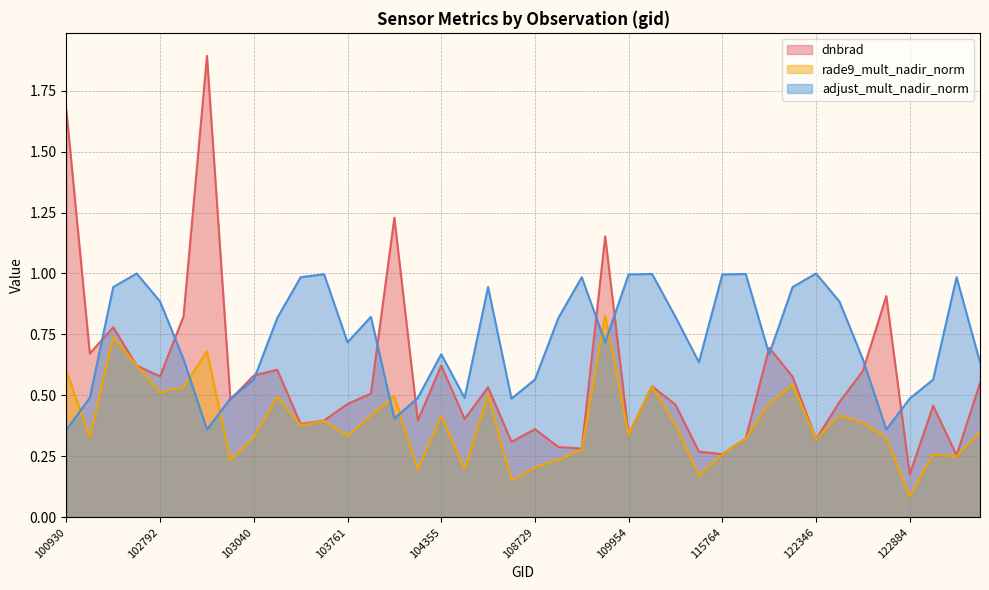

Reading left to right, list all the values displayed in this chart.

dnbrad: 100930=1.7	102421=0.7	102551=0.8	102671=0.6	102792=0.6	102912=0.8	102920=1.9	103032=0.5	103040=0.6	103160=0.6	103279=0.4	103397=0.4	103761=0.5	104112=0.5	104236=1.2	104346=0.4	104355=0.6	107834=0.4	108015=0.5	108715=0.3	108729=0.4	108899=0.3	109072=0.3	109780=1.2	109954=0.3	110127=0.5	110299=0.5	115500=0.3	115764=0.3	115893=0.3	122002=0.7	122178=0.6	122346=0.3	122525=0.5	122710=0.6	122723=0.9	122884=0.2	122895=0.5	123251=0.3	123775=0.5
rade9_mult_nadir_norm: 100930=0.6	102421=0.3	102551=0.7	102671=0.6	102792=0.5	102912=0.5	102920=0.7	103032=0.2	103040=0.3	103160=0.5	103279=0.4	103397=0.4	103761=0.3	104112=0.4	104236=0.5	104346=0.2	104355=0.4	107834=0.2	108015=0.5	108715=0.2	108729=0.2	108899=0.2	109072=0.3	109780=0.8	109954=0.3	110127=0.5	110299=0.4	115500=0.2	115764=0.3	115893=0.3	122002=0.5	122178=0.5	122346=0.3	122525=0.4	122710=0.4	122723=0.3	122884=0.1	122895=0.3	123251=0.3	123775=0.3
adjust_mult_nadir_norm: 100930=0.4	102421=0.5	102551=0.9	102671=1.0	102792=0.9	102912=0.6	102920=0.4	103032=0.5	103040=0.6	103160=0.8	103279=1.0	103397=1.0	103761=0.7	104112=0.8	104236=0.4	104346=0.5	104355=0.7	107834=0.5	108015=0.9	108715=0.5	108729=0.6	108899=0.8	109072=1.0	109780=0.7	109954=1.0	110127=1.0	110299=0.8	115500=0.6	115764=1.0	115893=1.0	122002=0.7	122178=0.9	122346=1.0	122525=0.9	122710=0.6	122723=0.4	122884=0.5	122895=0.6	123251=1.0	123775=0.6